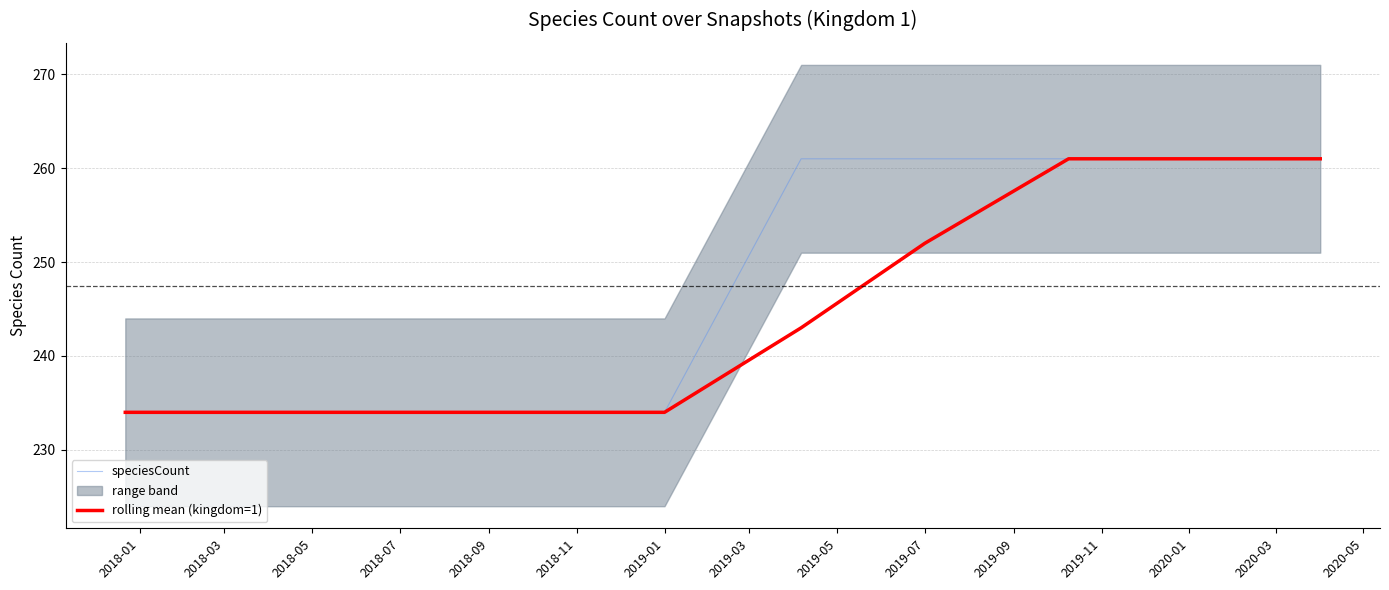

What is the difference between the rolling mean (kingdom=1) values at 2019-01 and 2019-07?

18